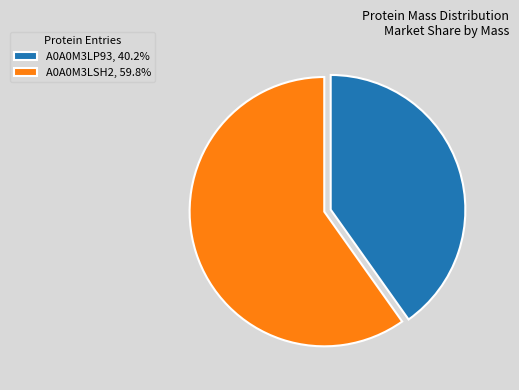

Rank the categories by value from lowest to highest.

A0A0M3LP93, A0A0M3LSH2